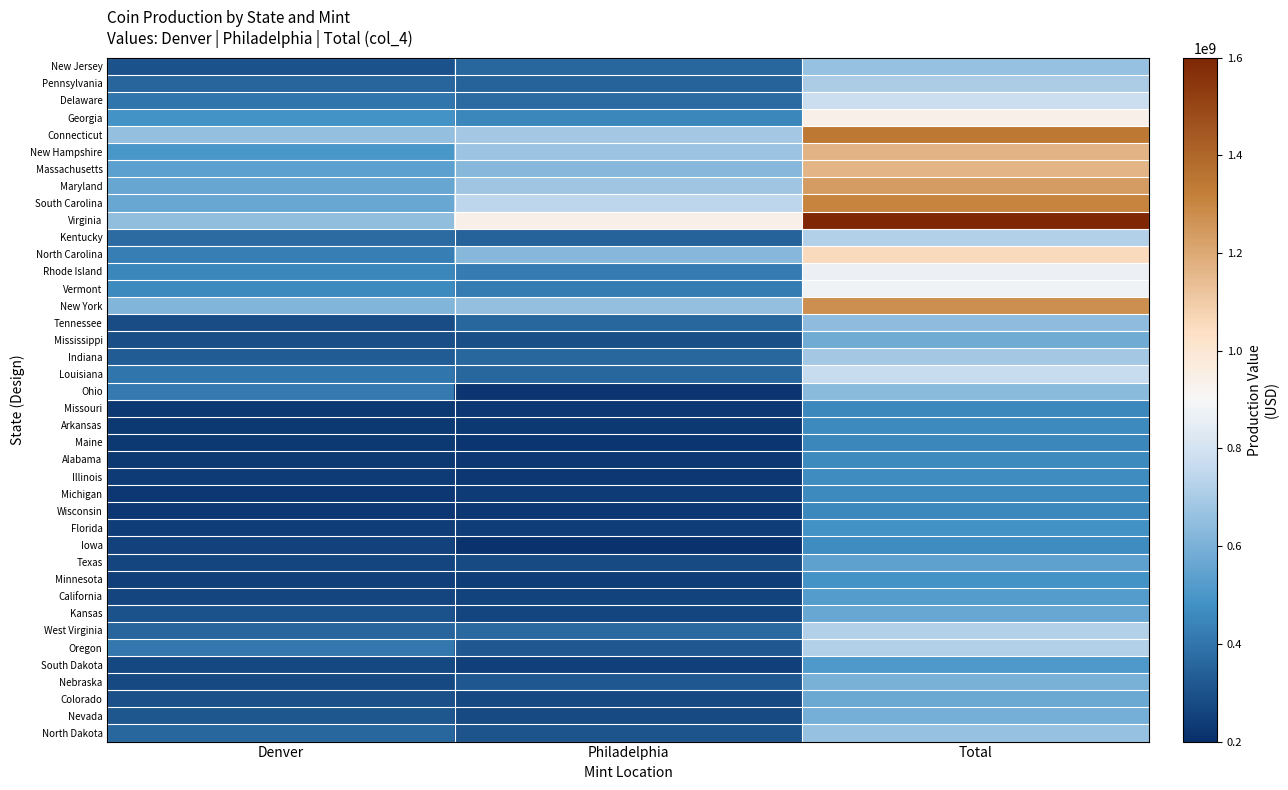

Between Total and Denver, which is larger?

Total